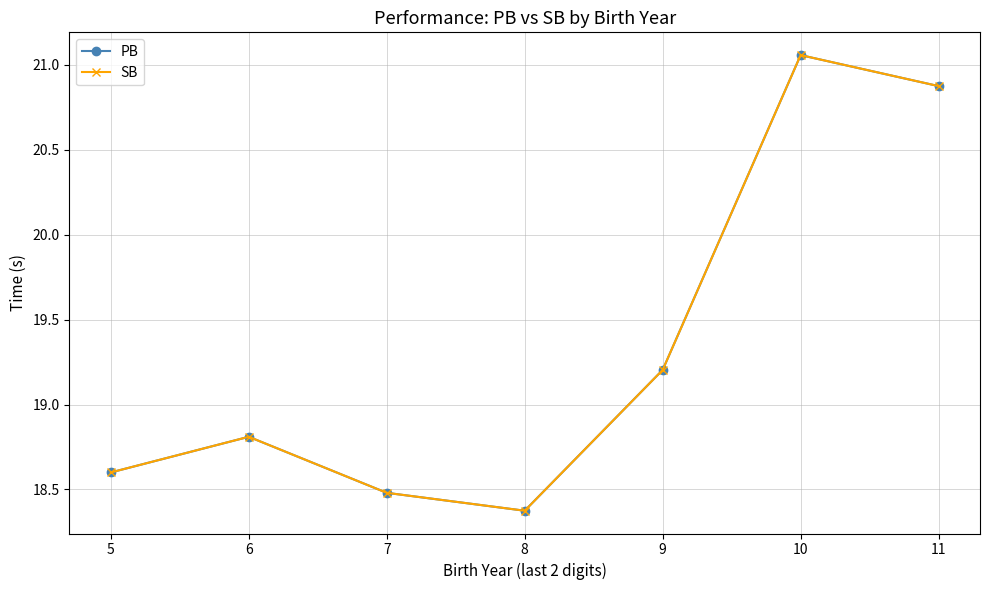

What is the average value of the SB series?

19.3